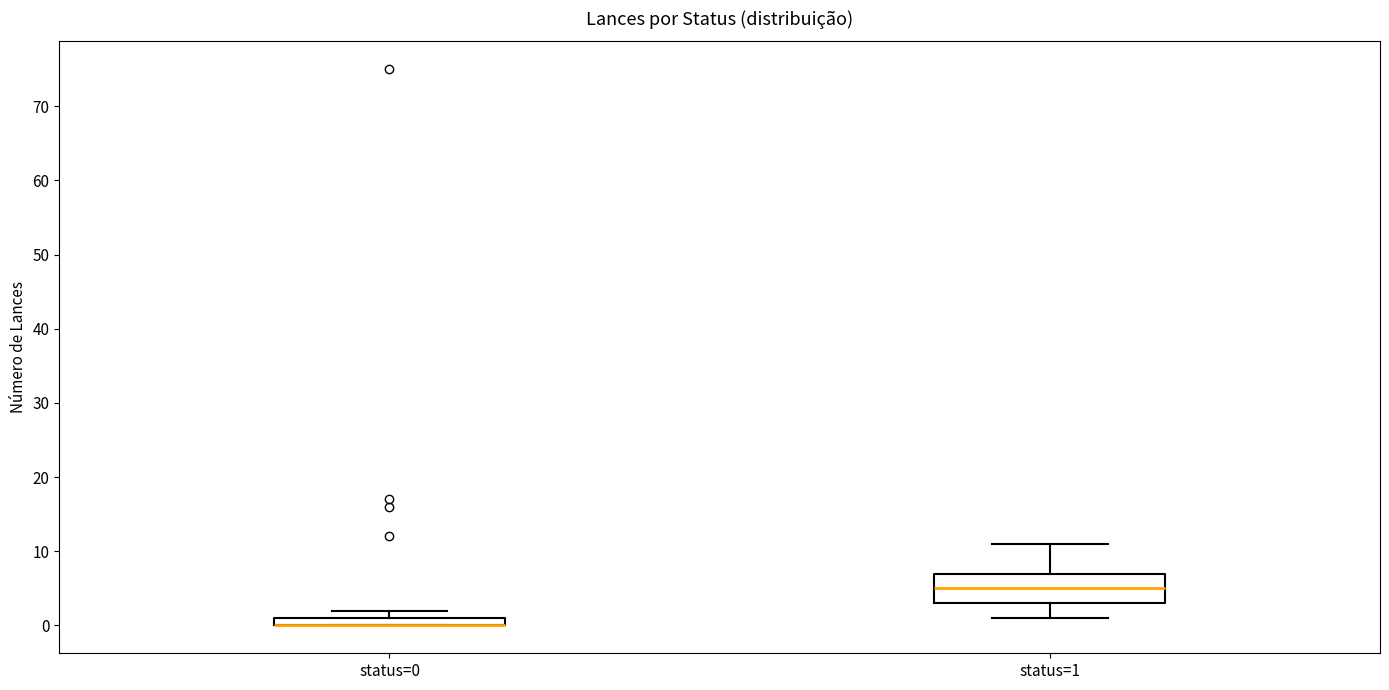

Which box is the tallest, from its lower edge to its upper edge?

status=1